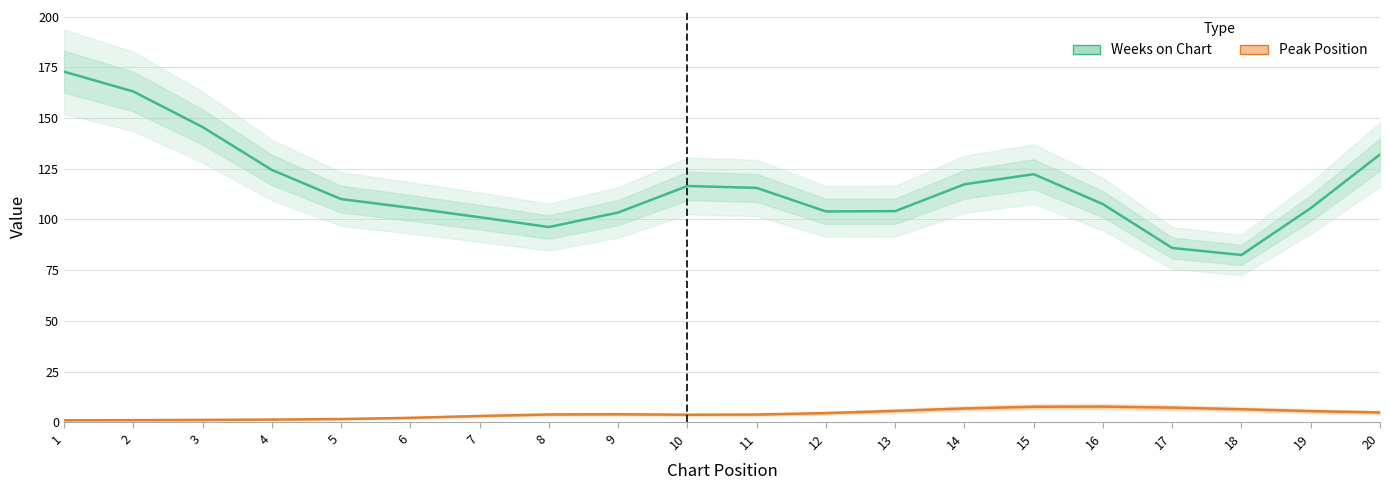

Is it true that Peak Position equals 1.1 at 8?

False